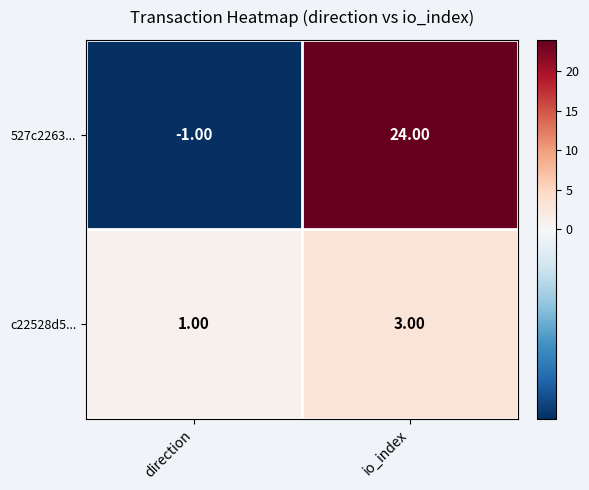

At which label is c22528d5... closest to 2?

direction